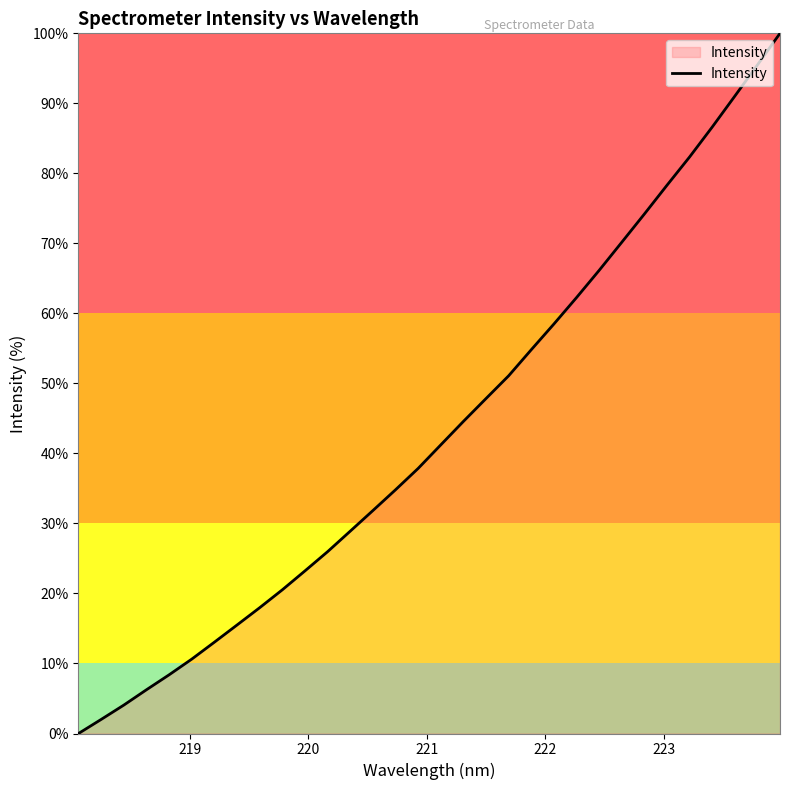

What is the difference between the maximum and minimum values?

100.0